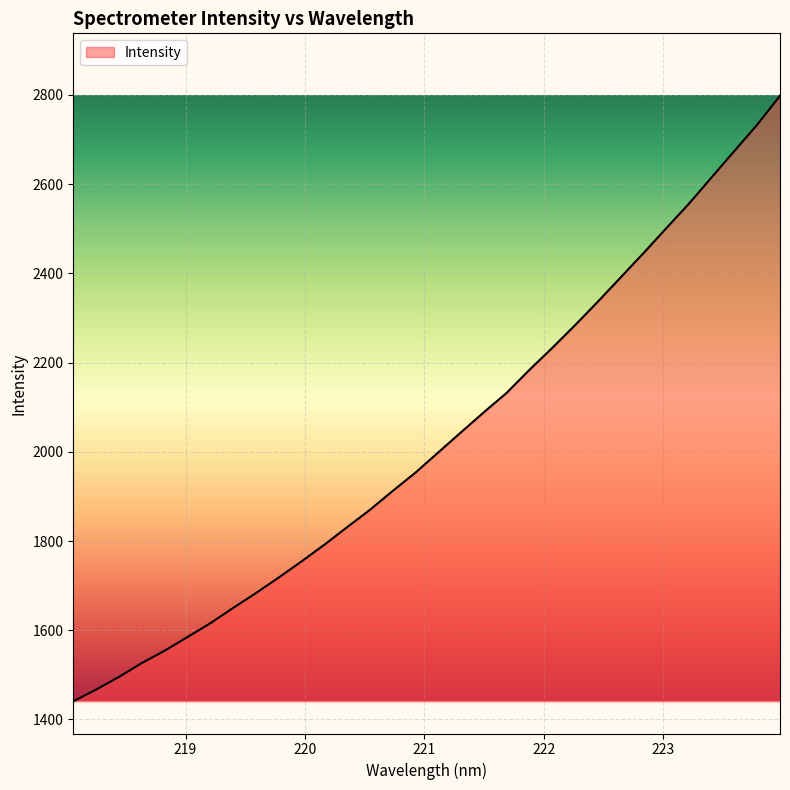

What is the maximum value shown in the chart?

2798.2